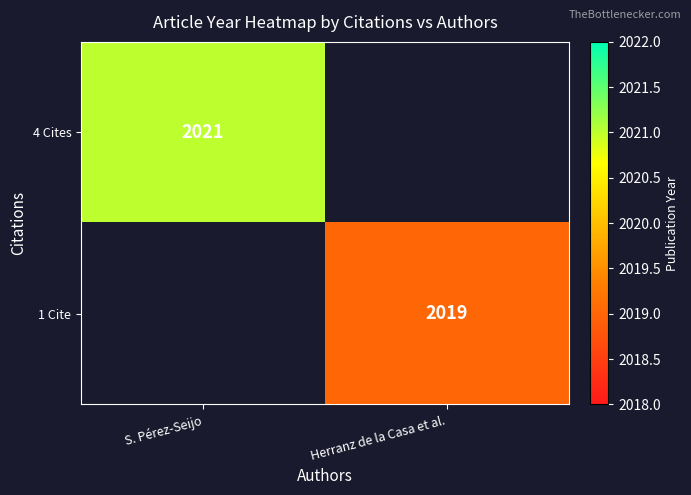

Is the value of 4 Cites at S. Pérez-Seijo greater than the value of 1 Cite at Herranz de la Casa et al.?

Yes